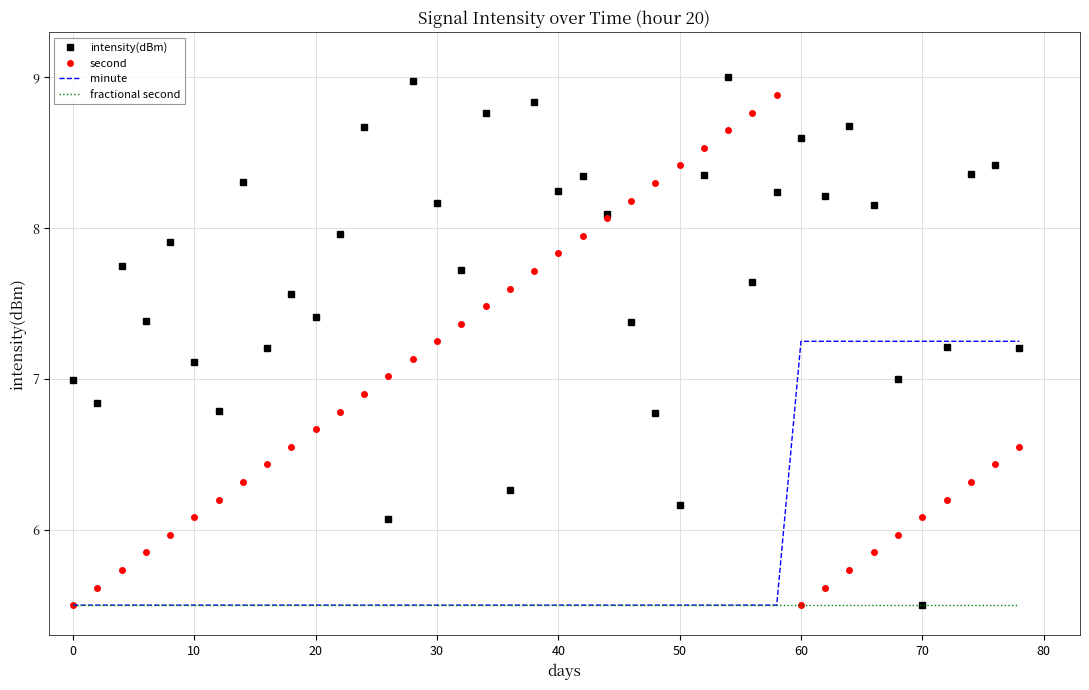

What is the maximum value shown in the chart?

9.0